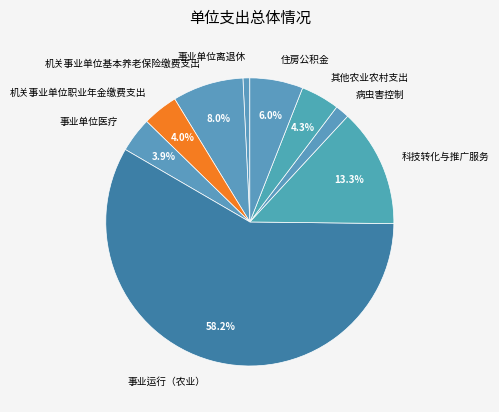

Is the sum of 机关事业单位职业年金缴费支出 and 病虫害控制 greater than half?

No